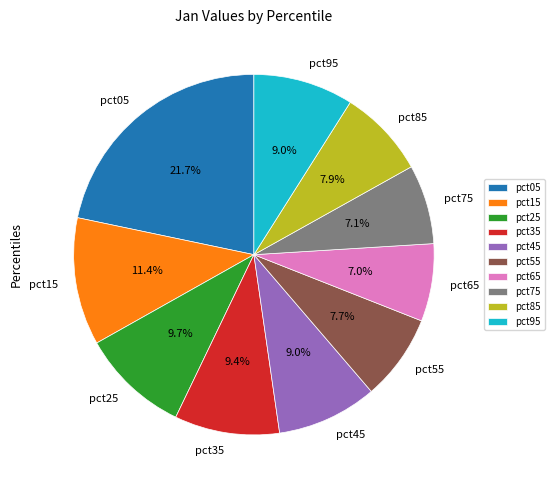

Is it true that pct35 is 9% of the pie?

True